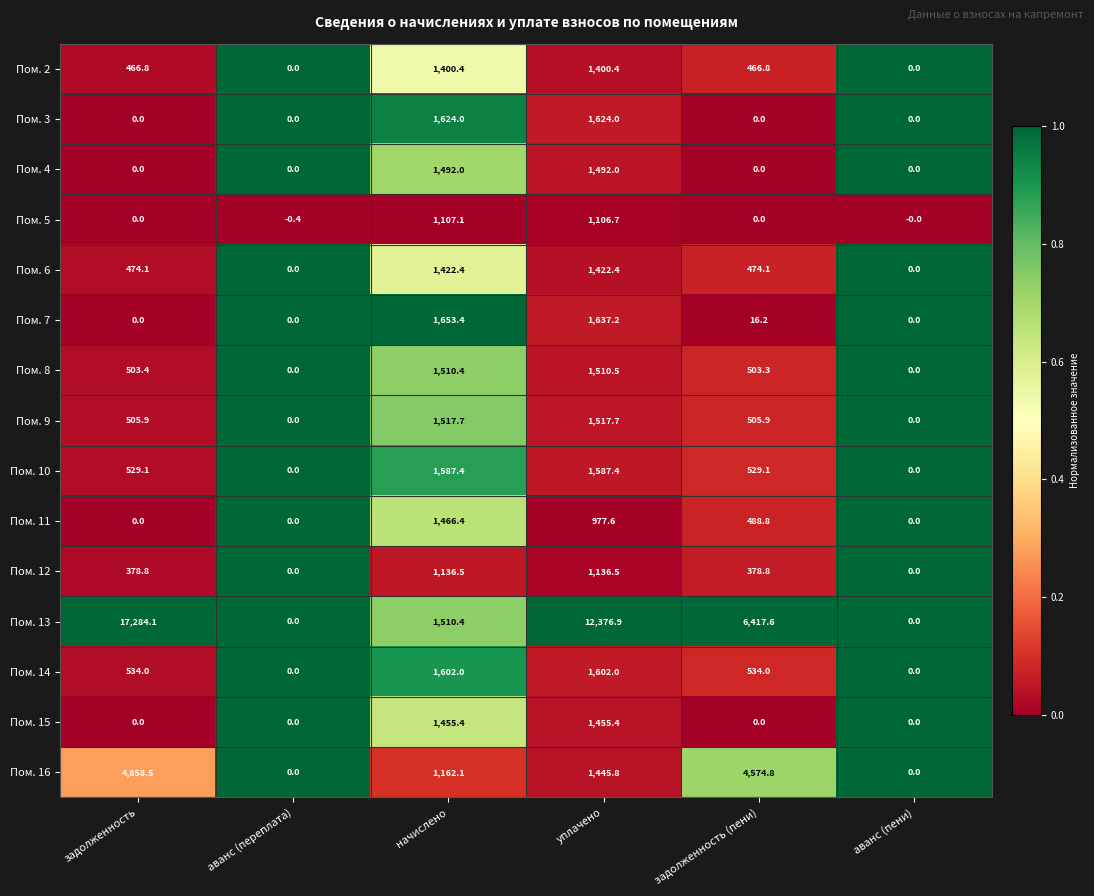

How many values in the Пом. 8 series are below 503?

2